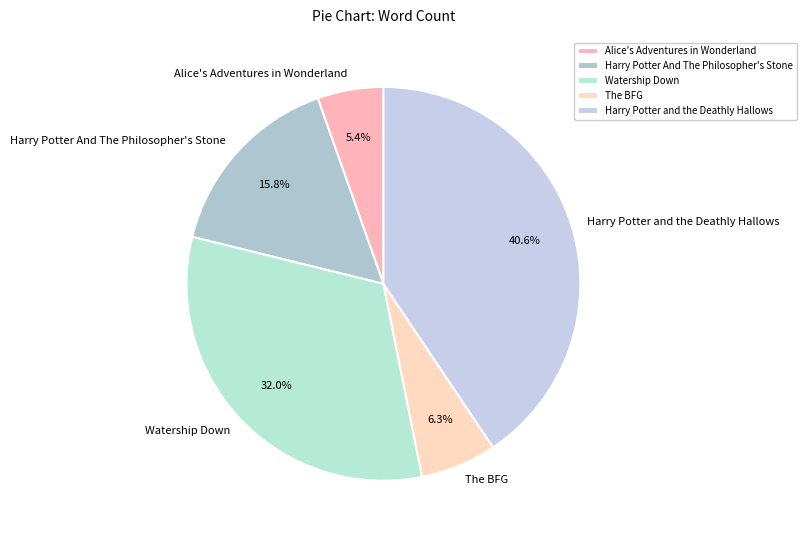

To the nearest percent, what is the difference between the largest and smallest slice percentages?

35%